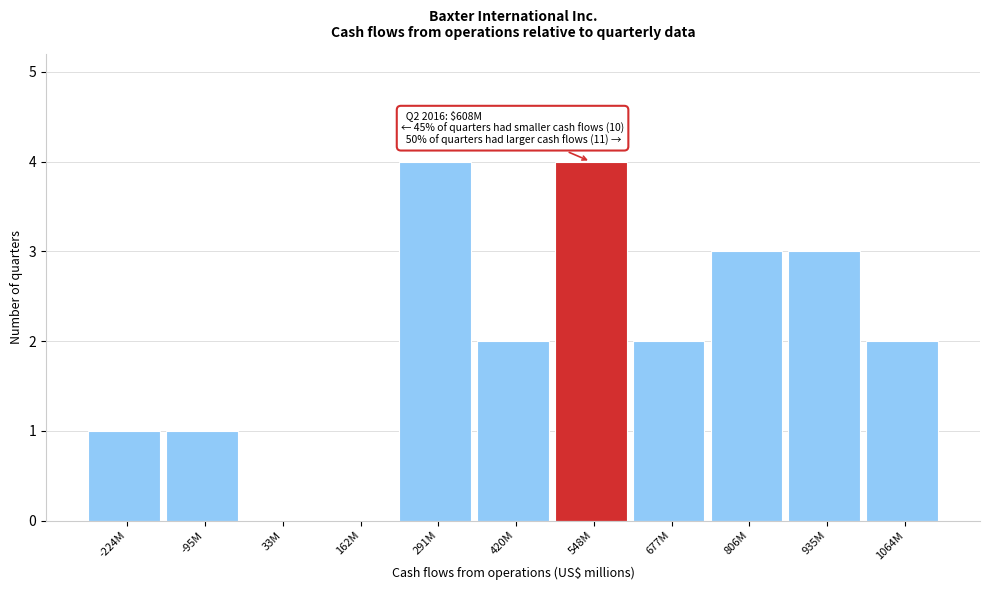

Reading left to right, extract all data points from this chart.

-224M=1	-95M=1	33M=0	162M=0	291M=4	420M=2	548M=4	677M=2	806M=3	935M=3	1064M=2